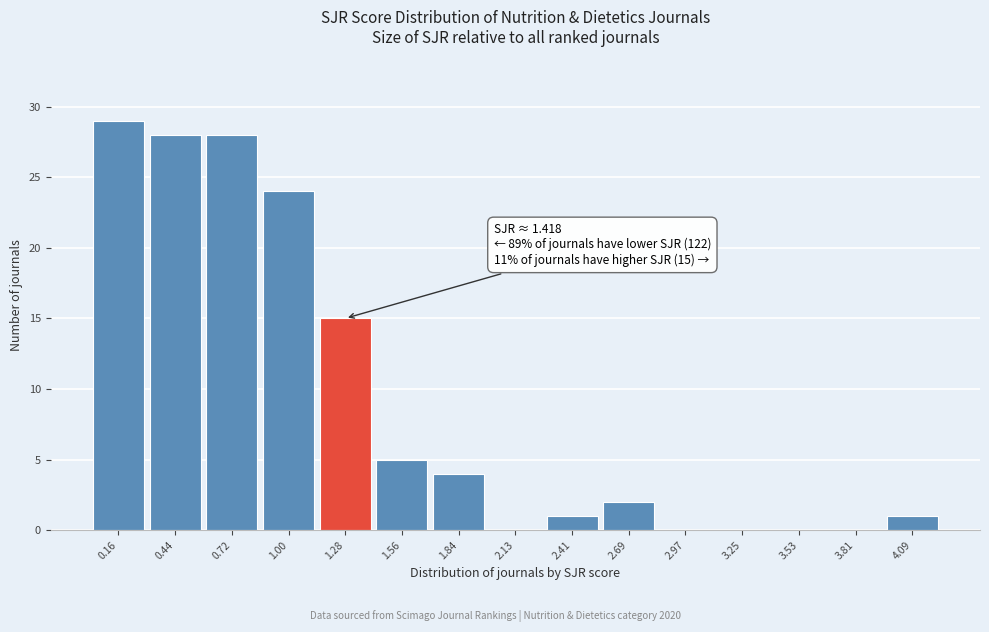

Over which range of the x-axis is the bar tallest?

0.00 to 0.30